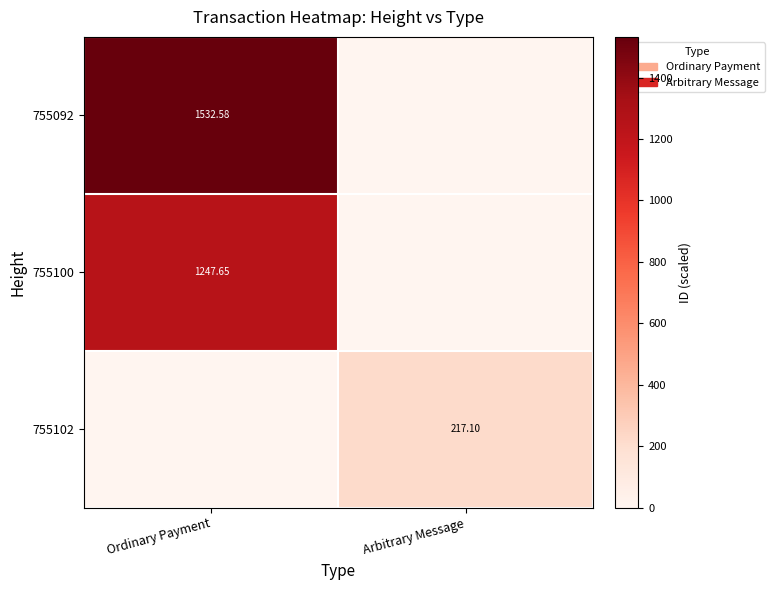

At which label does 755102 reach its minimum?

Ordinary Payment